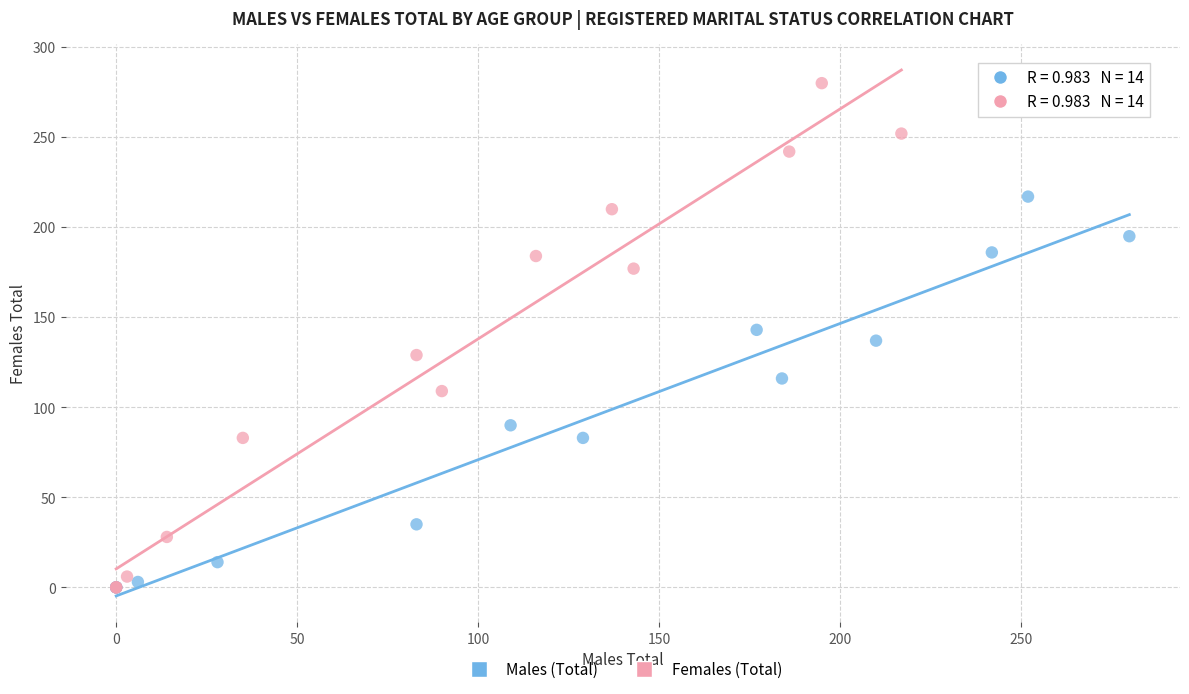

What are all the series names shown in the legend?

Males (Total), Females (Total)